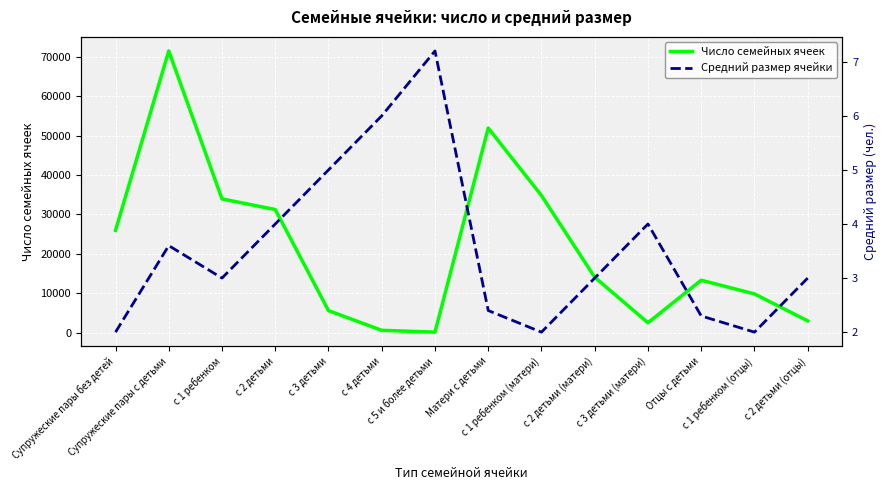

What is the label of the 6th point from the right?

с 1 ребенком (матери)